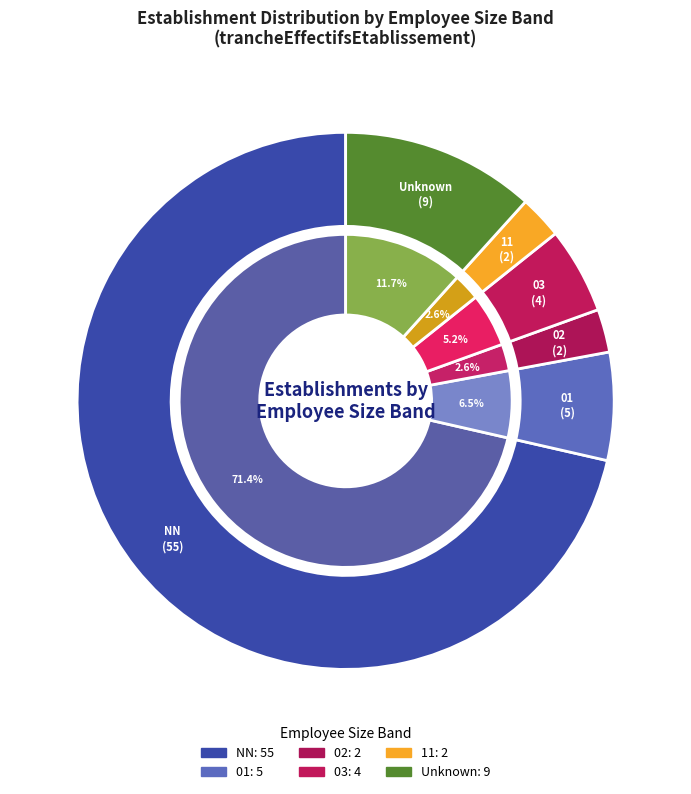

Count the number of slices in the pie.

6